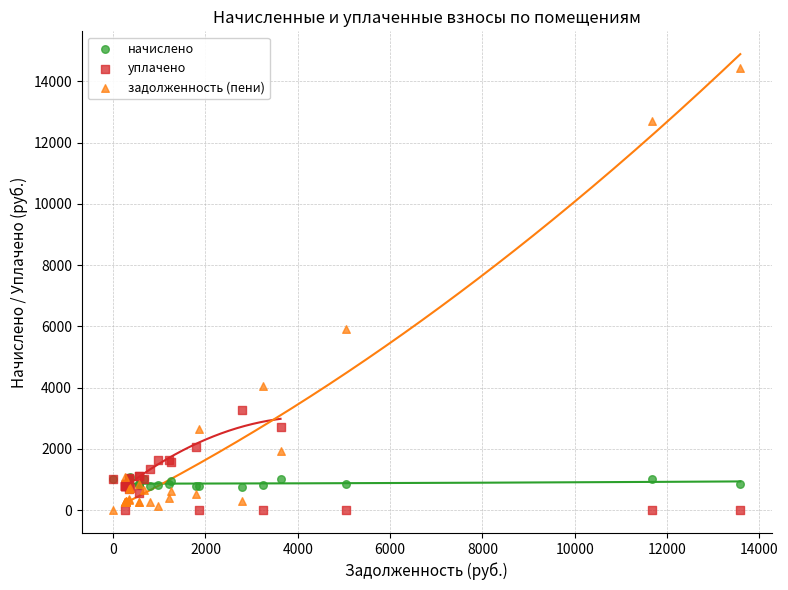

Across all series, what Y value is closest to 7224?

5908.1